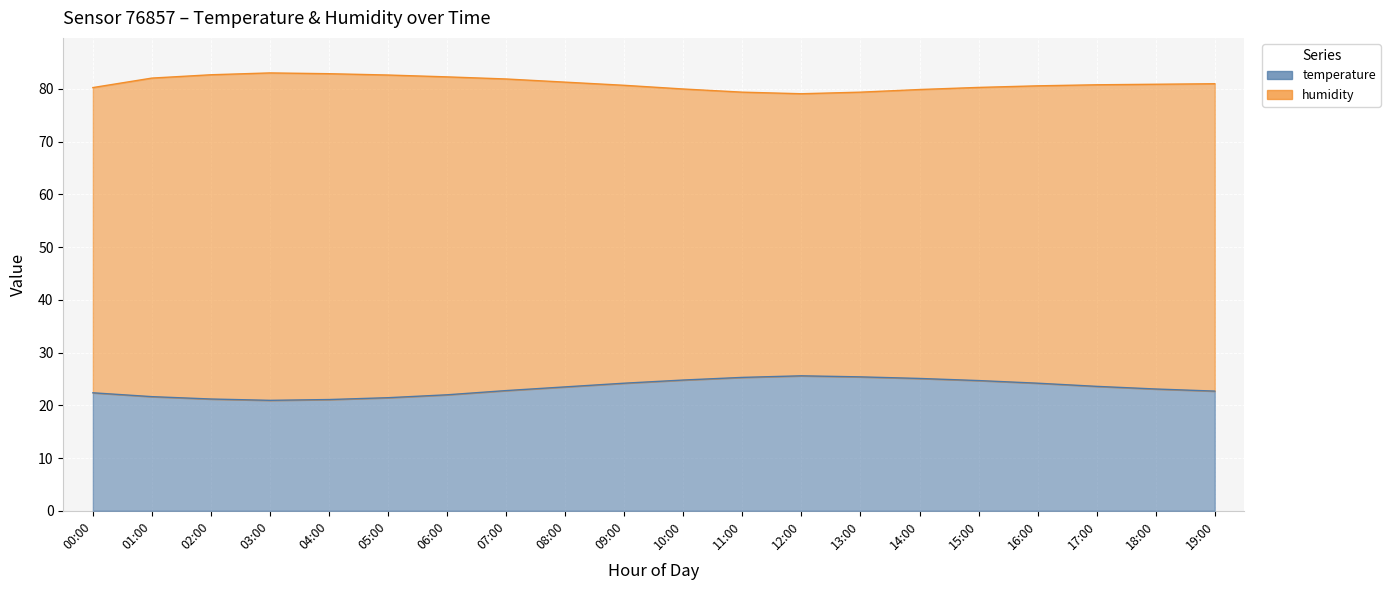

What is the total value across all series at 12:00?

104.7